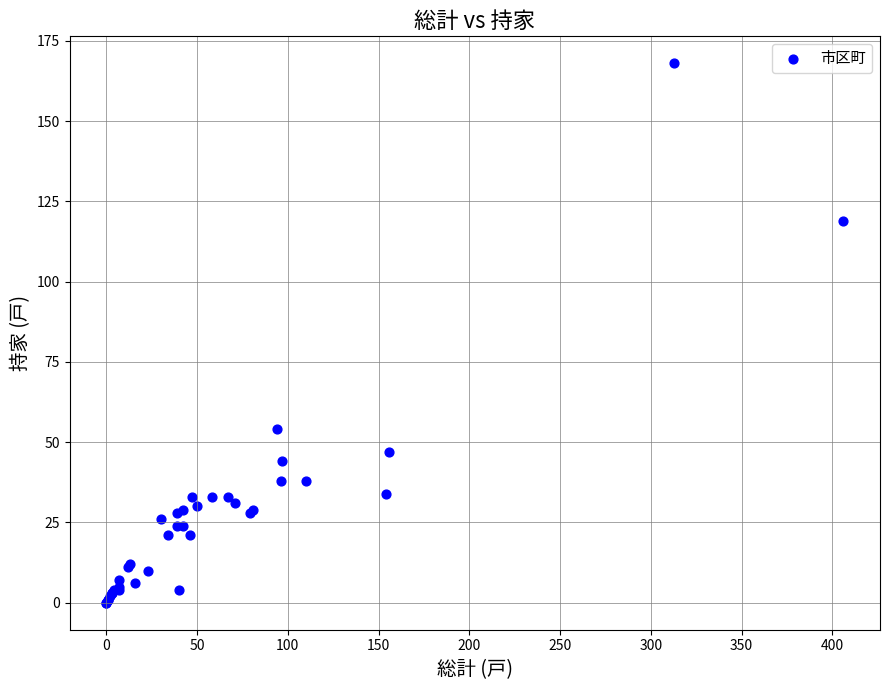

What Y value in the scatter plot is closest to 84?

54